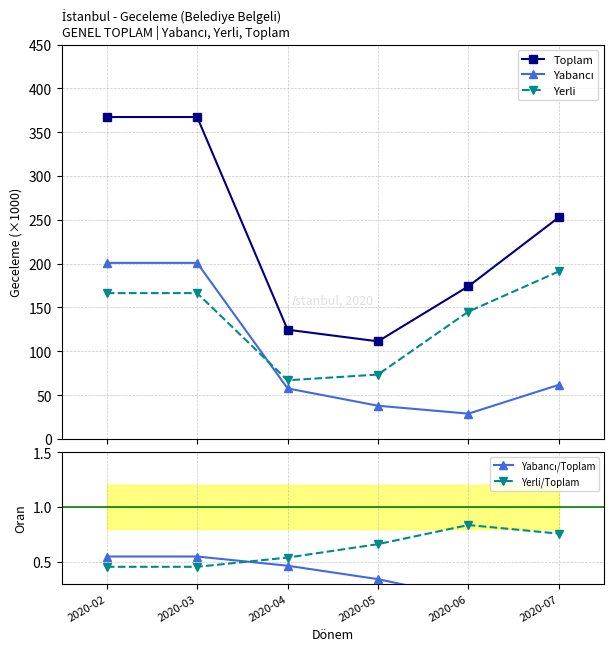

Which series has the largest range (max minus min)?

Toplam